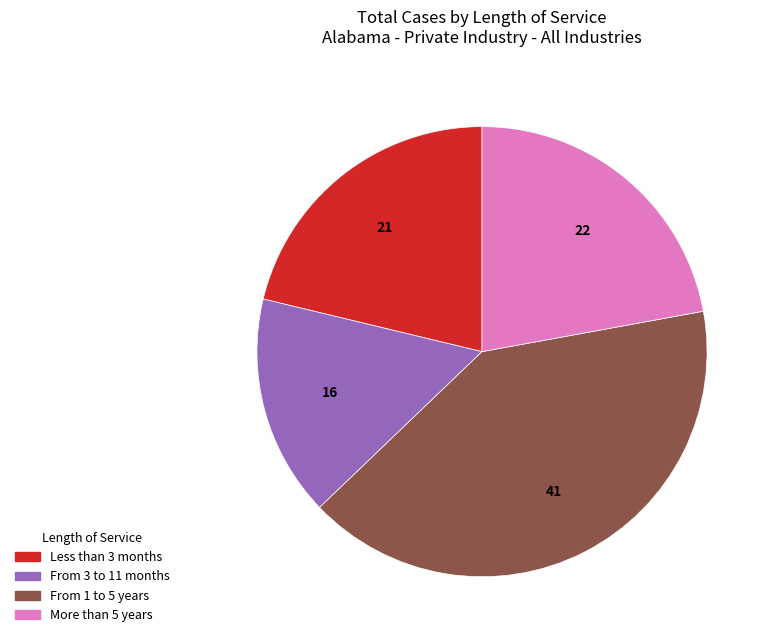

How many slices are in this pie chart?

4